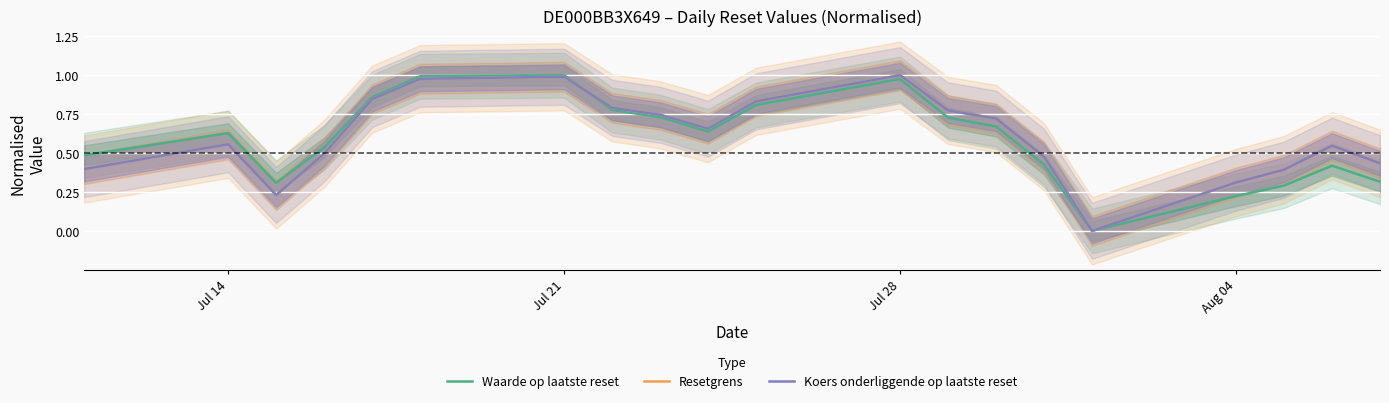

List the series in order of their peak value, lowest first.

Waarde op laatste reset, Resetgrens, Koers onderliggende op laatste reset